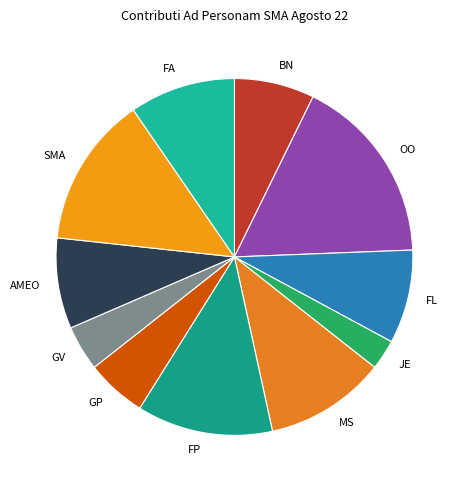

What is the ratio of the value at FP to the value at MS?

1.1